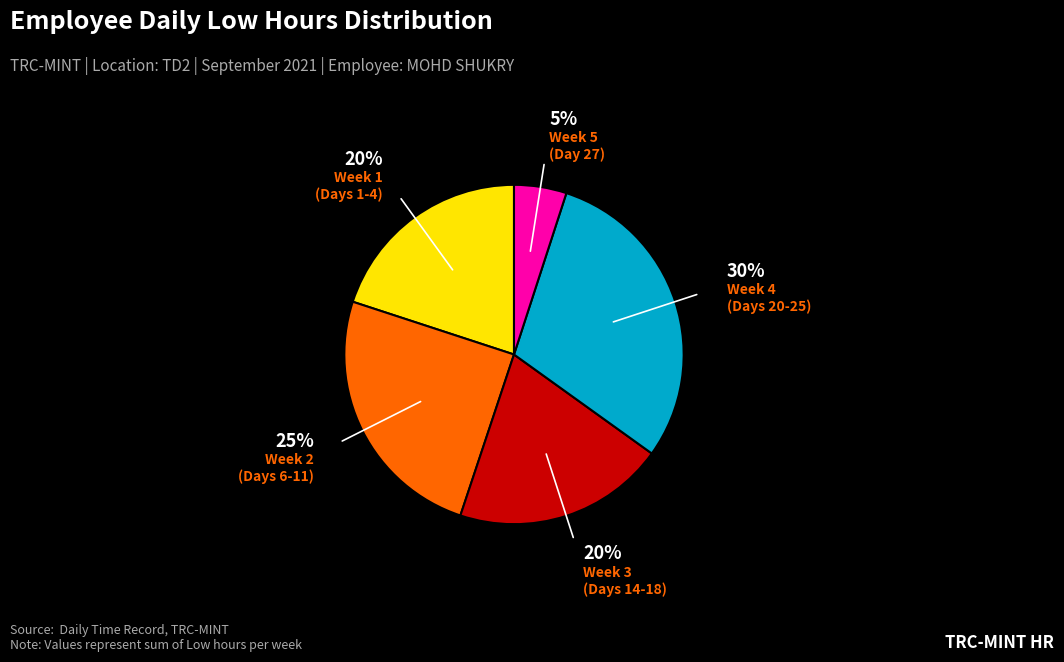

To the nearest percent, what is the average slice percentage?

20%